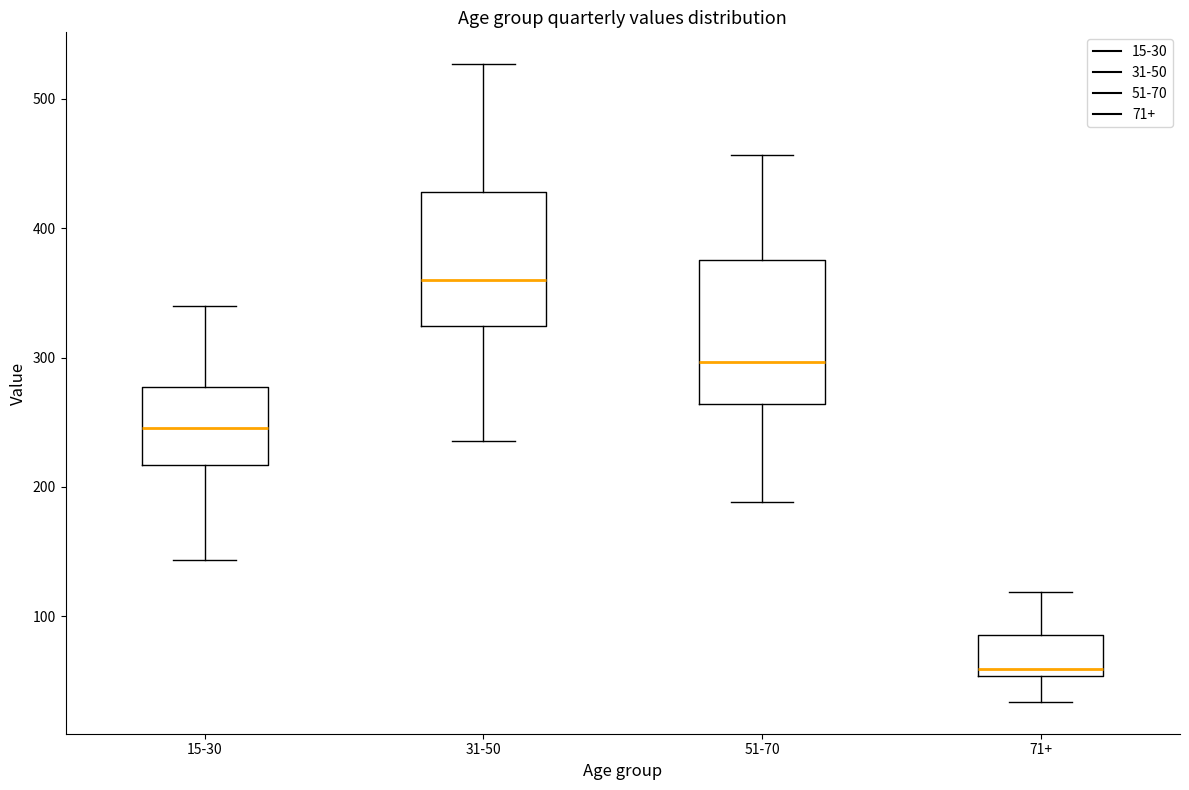

Where does the upper whisker of the box for 71+ end on the y-axis? The values are not printed on the chart, so give them approximately, as read against the axis.

120